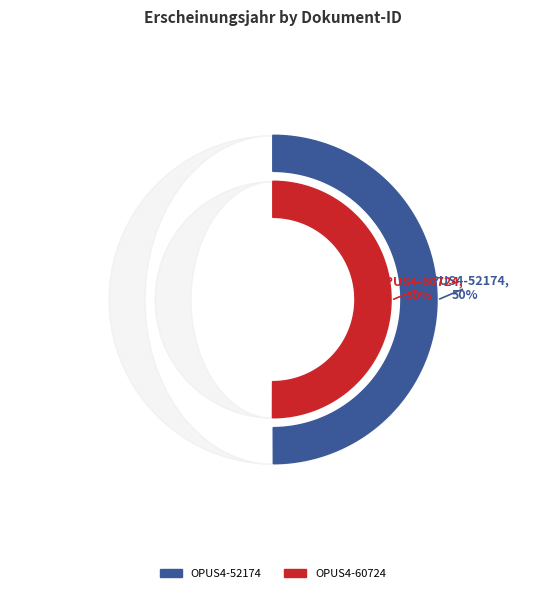

Rank the categories by value from highest to lowest.

OPUS4-60724, OPUS4-52174